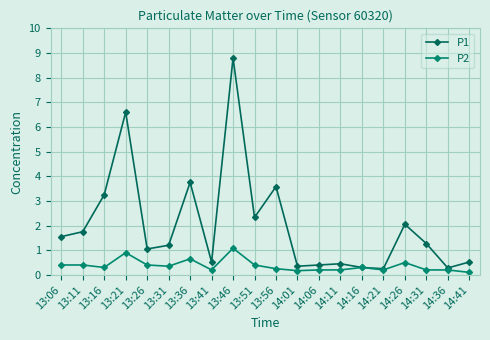

Reading left to right, transcribe all the data shown in this chart.

P1: 1.6	1.8	3.2	6.6	1.1	1.2	3.8	0.5	8.8	2.3	3.6	0.3	0.4	0.5	0.3	0.2	2.0	1.3	0.3	0.5
P2: 0.4	0.4	0.3	0.9	0.4	0.3	0.7	0.2	1.1	0.4	0.2	0.2	0.2	0.2	0.3	0.2	0.5	0.2	0.2	0.1